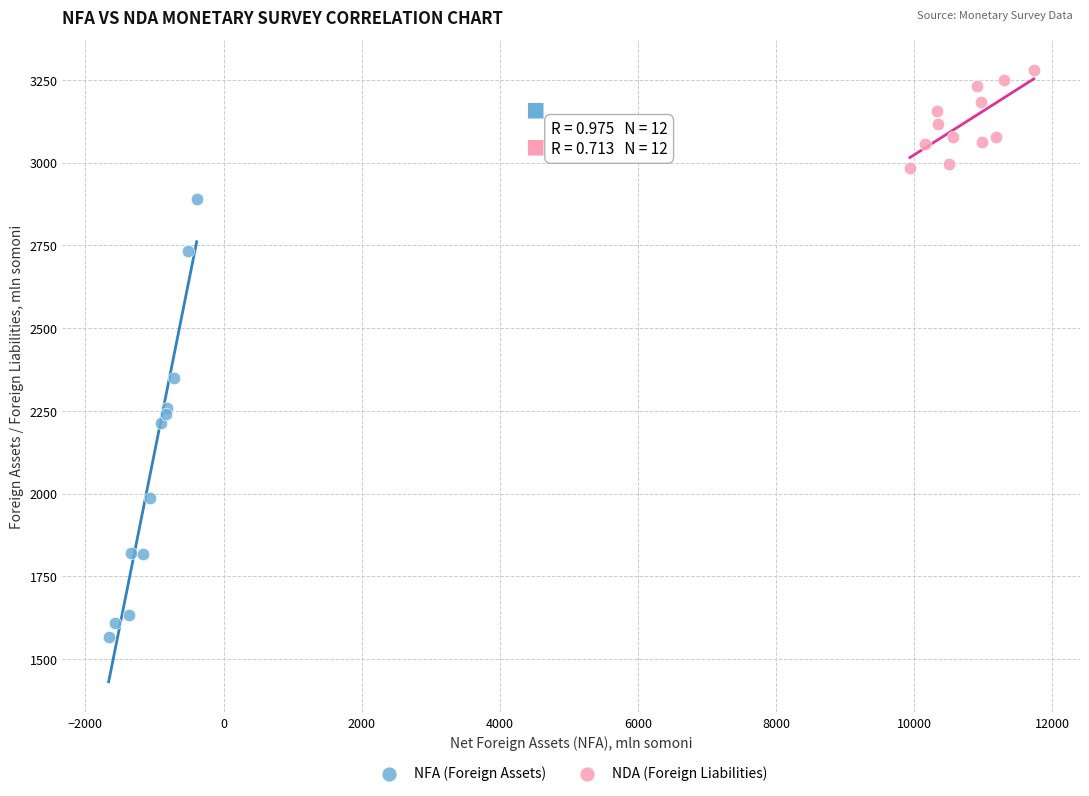

Which series contains the lowest Y value?

NFA (Foreign Assets)